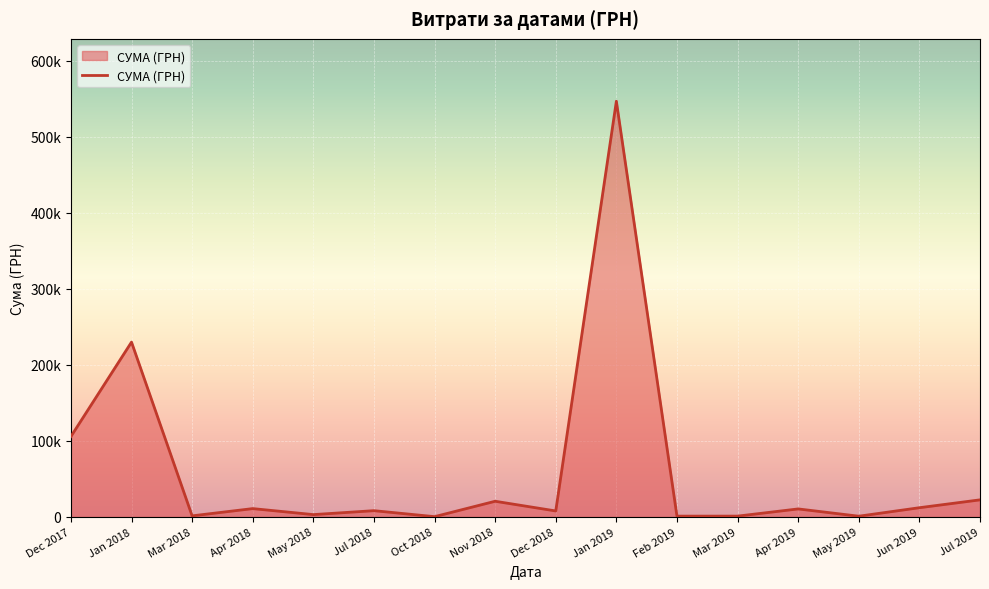

Is this an area chart (filled region under the line)?

Yes